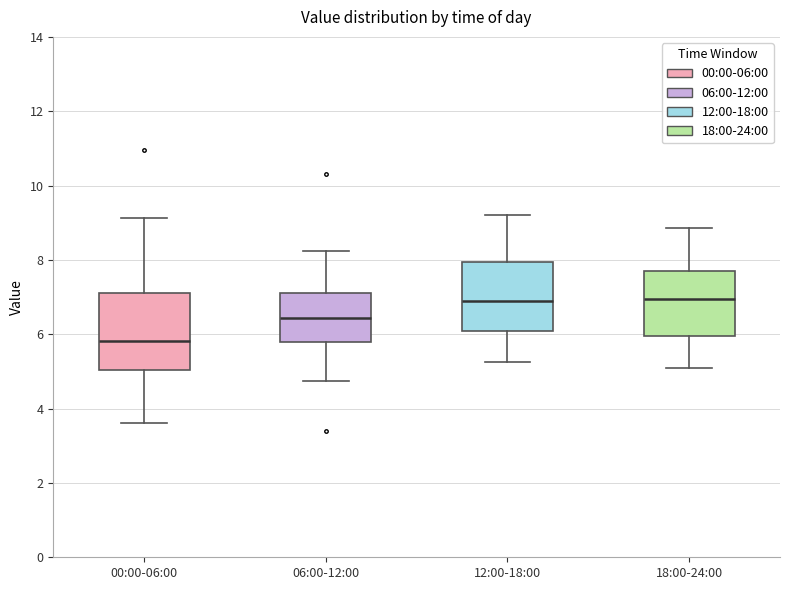

Where is the lower edge of the box for 00:00-06:00 on the y-axis? The values are not printed on the chart, so give them approximately, as read against the axis.

5.0